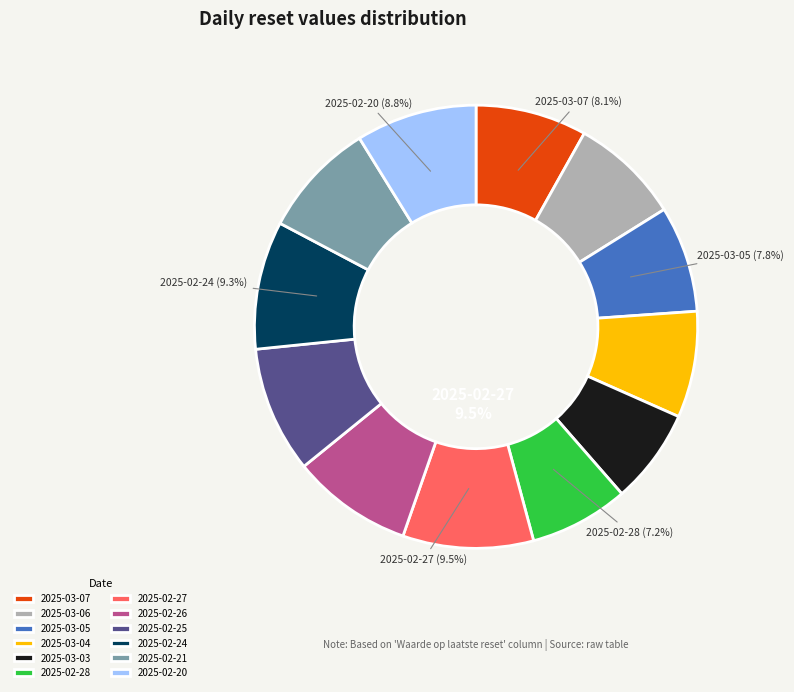

True or false: 2025-03-04 accounts for 1% of the total.

False